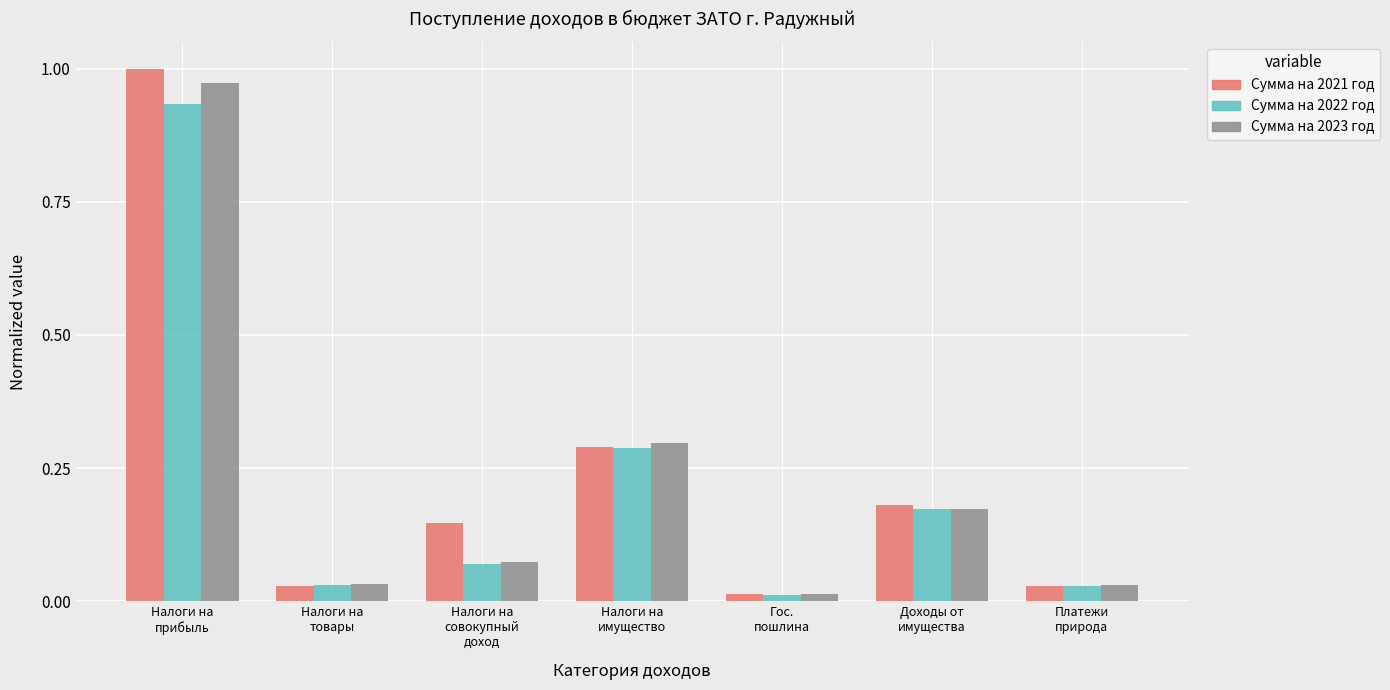

How many bars are there in each group?

3